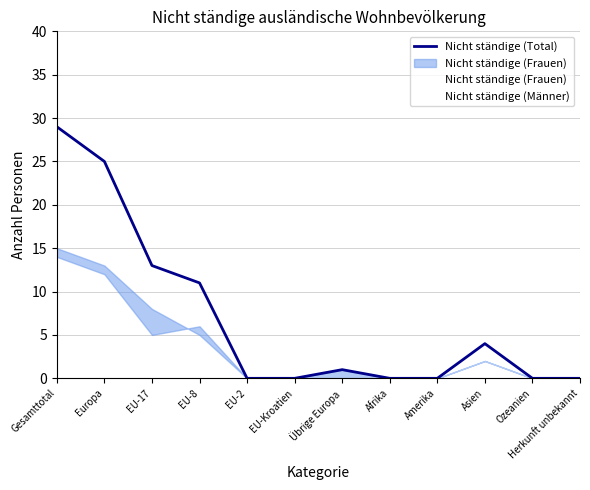

Which series has the widest spread of values?

Nicht ständige (Total)